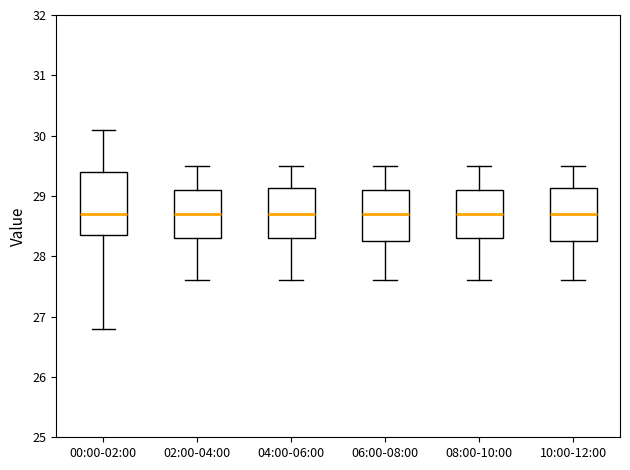

Reading left to right, read every box against the y-axis: the position of its median line, the range the box covers, and the ends of its whiskers. The values are not printed on the chart, so give them approximately, as read against the axis.

00:00-02:00: median 28.7, box 28.4 to 29.4, whiskers 26.8 to 30.1
02:00-04:00: median 28.7, box 28.3 to 29.1, whiskers 27.6 to 29.5
04:00-06:00: median 28.7, box 28.3 to 29.1, whiskers 27.6 to 29.5
06:00-08:00: median 28.7, box 28.3 to 29.1, whiskers 27.6 to 29.5
08:00-10:00: median 28.7, box 28.3 to 29.1, whiskers 27.6 to 29.5
10:00-12:00: median 28.7, box 28.3 to 29.1, whiskers 27.6 to 29.5